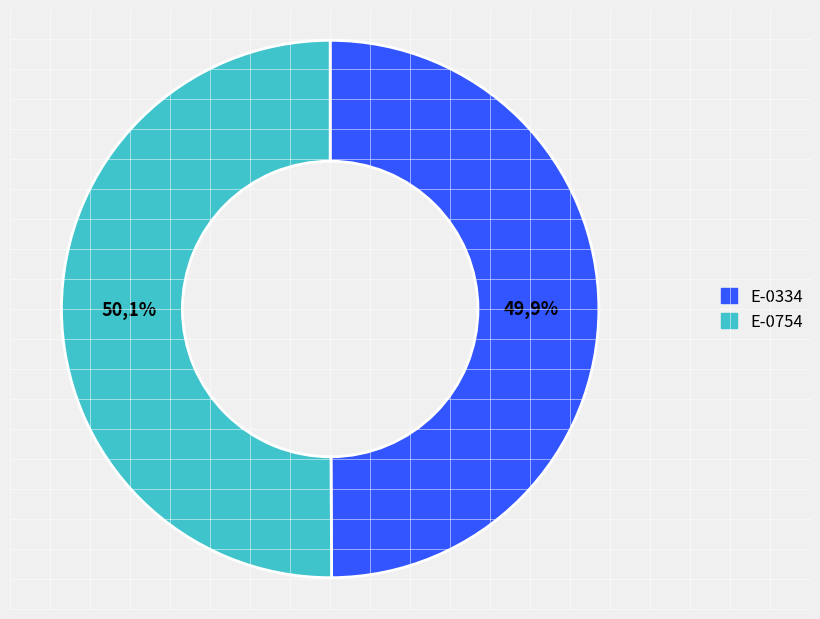

Which slice is the smallest?

E-0334